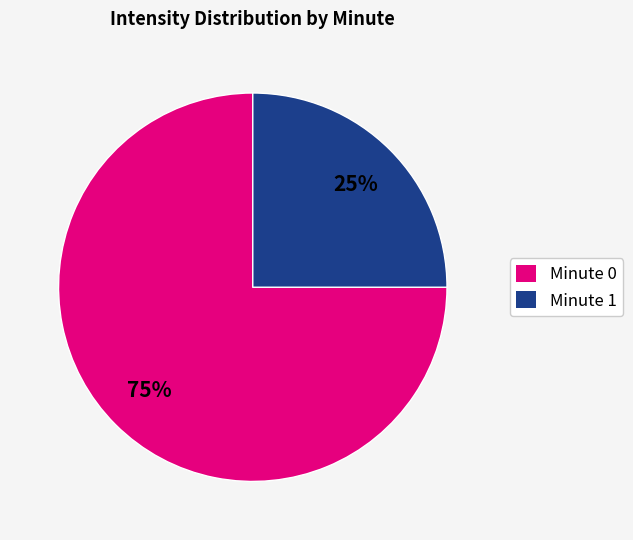

Do Minute 0 and Minute 1 together represent more than half of the pie?

Yes